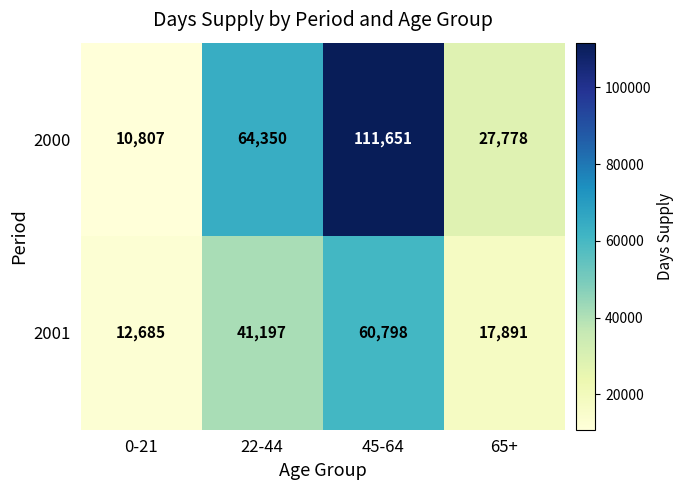

At which category is the sum across all series the highest?

45-64